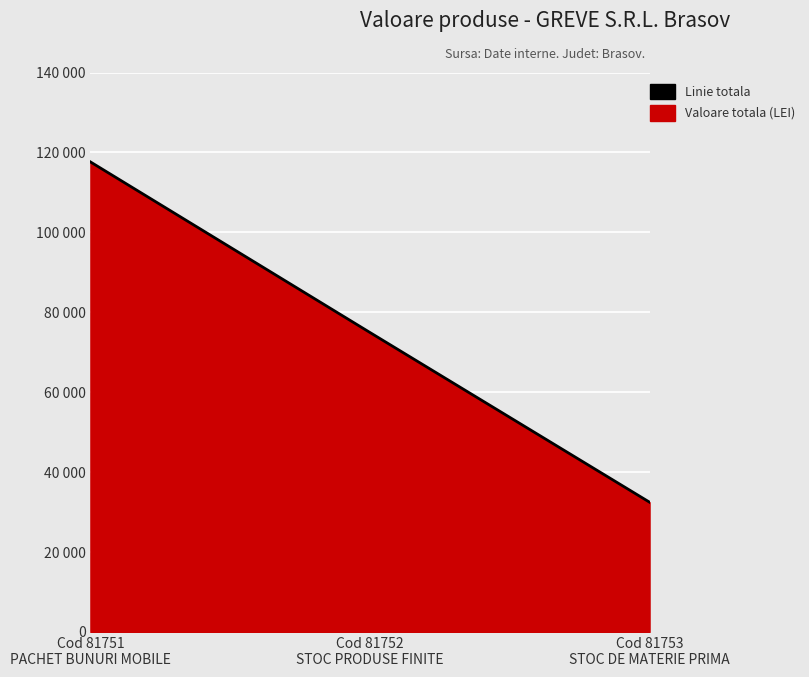

What is the difference between the maximum and minimum values?

85154